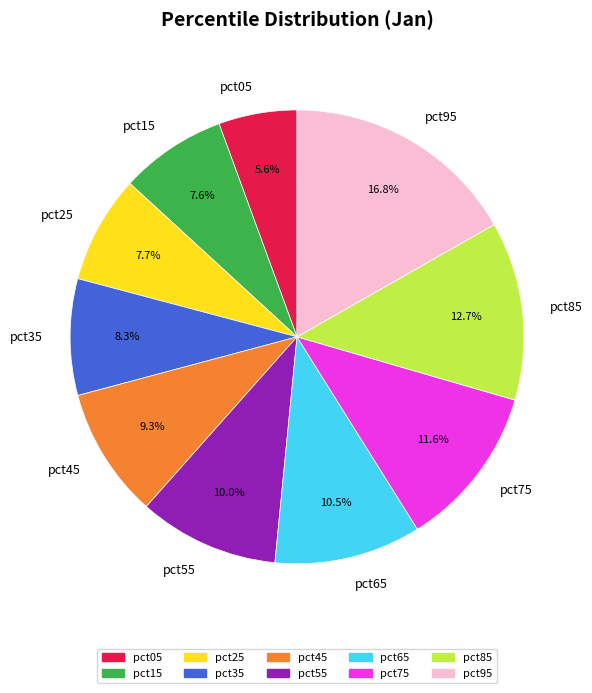

Which category has the biggest portion of the pie?

pct95